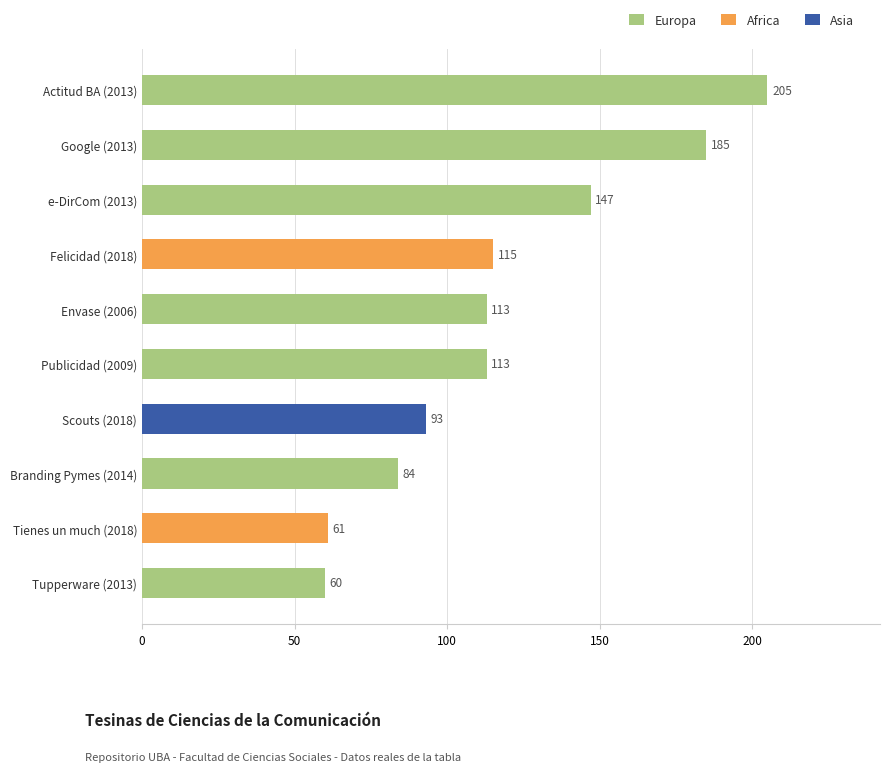

Which category has the highest value in the Europa series?

Actitud BA (2013)